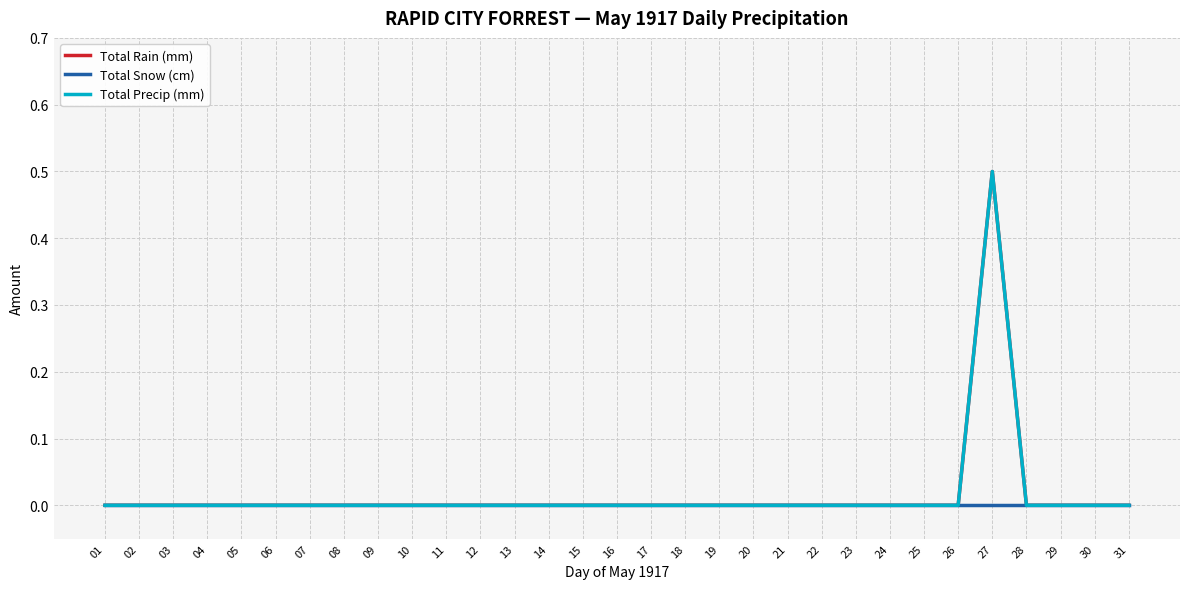

Is this an area chart (filled region under the line)?

No